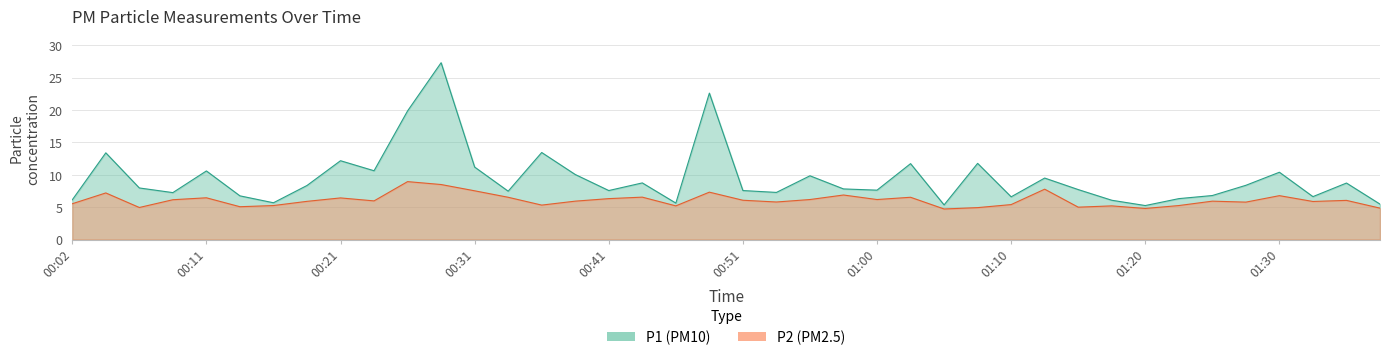

Is it true that P2 equals 5.9 at 00:38?

True